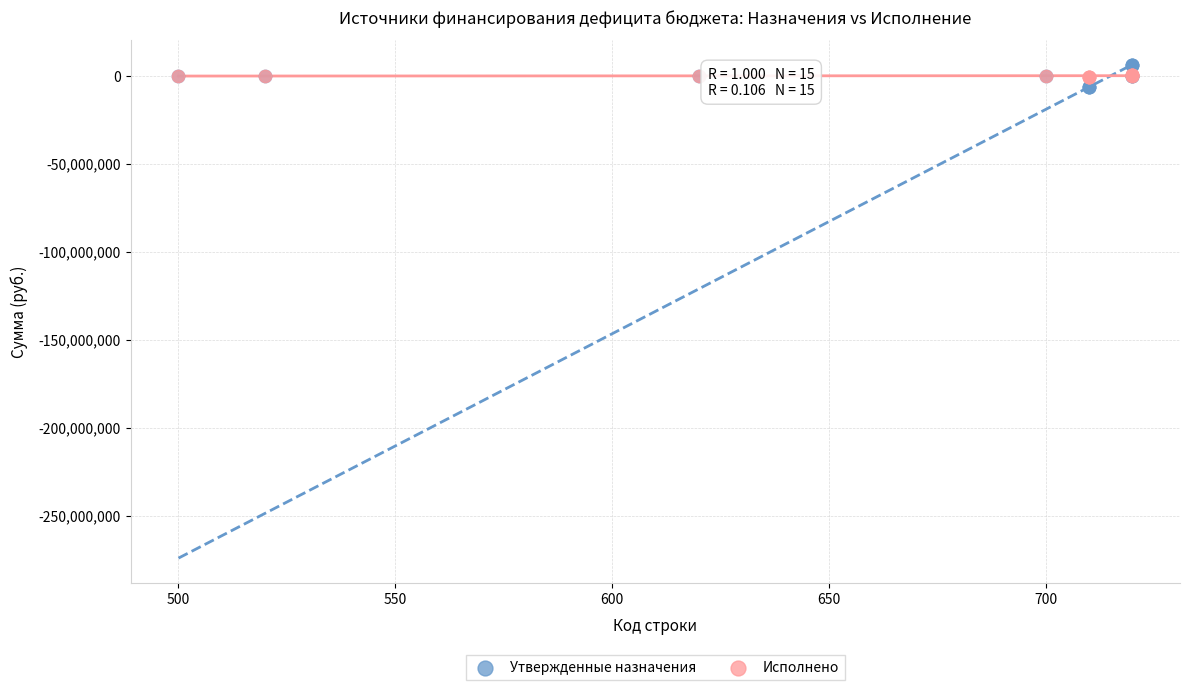

Which series reaches the maximum Y coordinate?

Утвержденные назначения